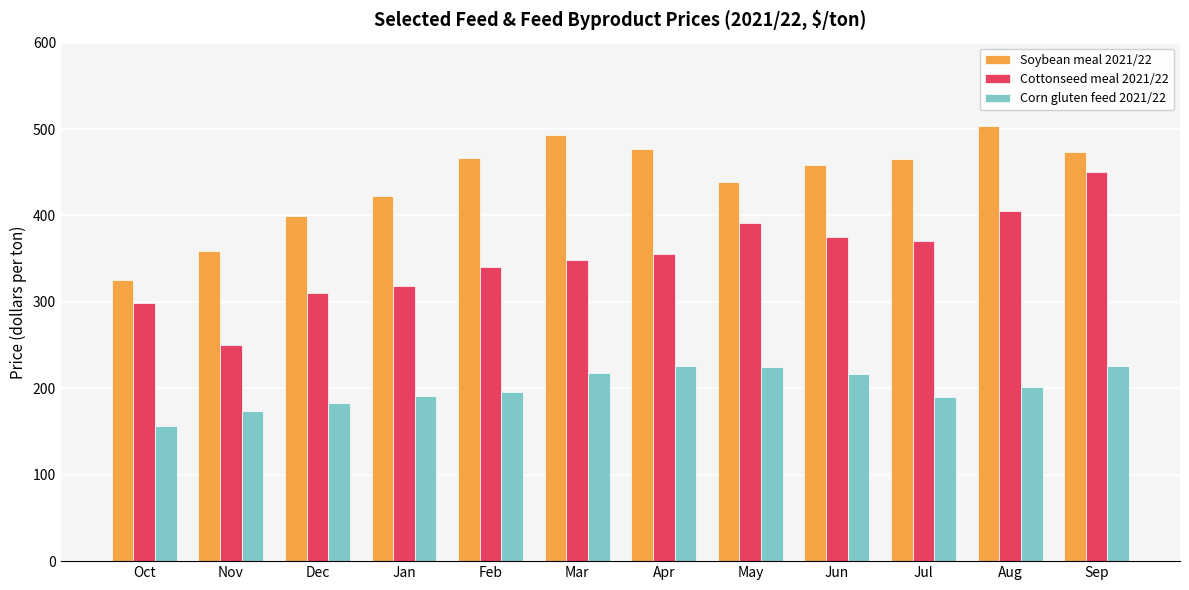

What is the approximate value of Cottonseed meal 2021/22 at Aug?

405.0